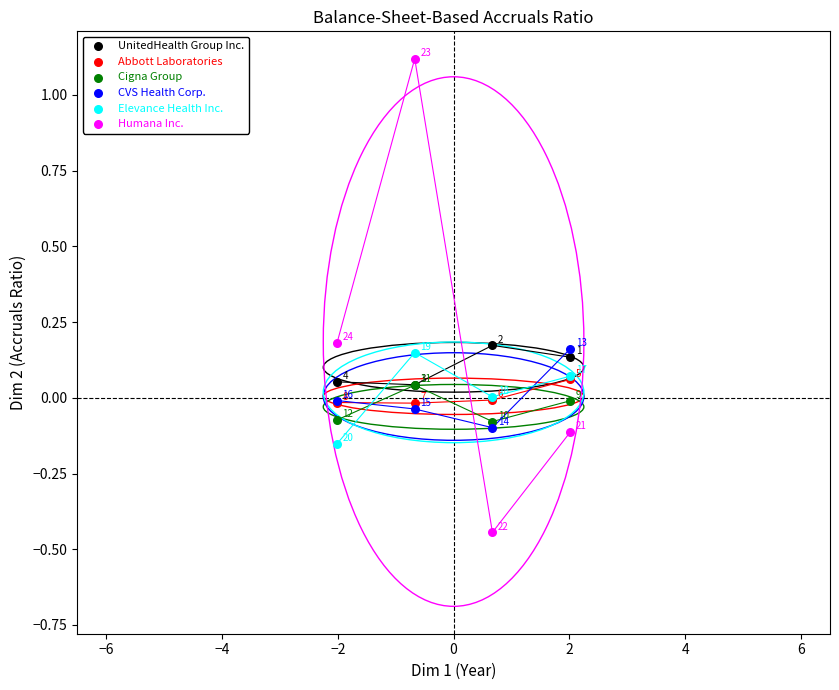

Which series contains the lowest Y value?

Humana Inc.